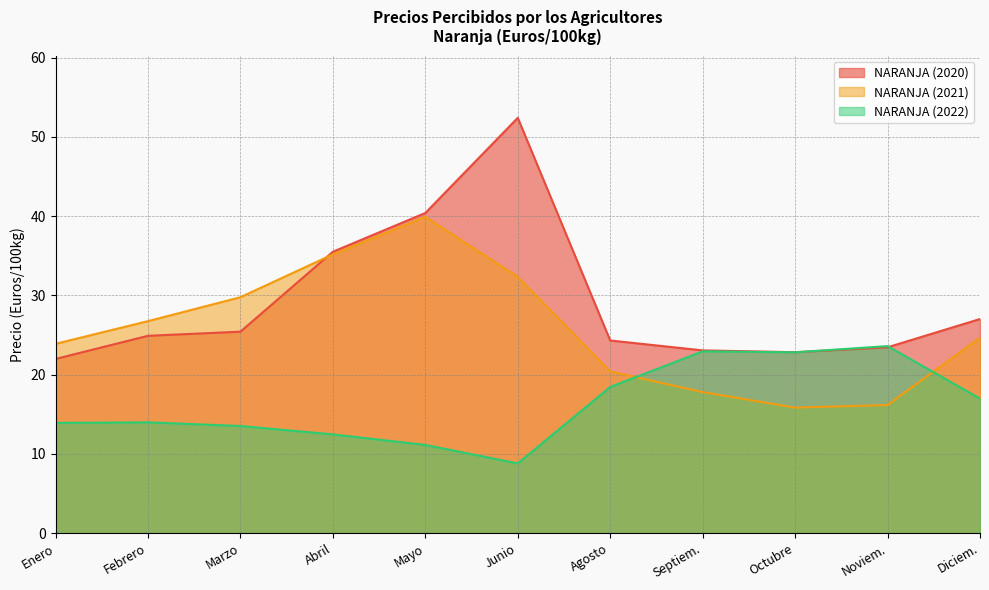

What is the label of the 8th point from the right?

Abril